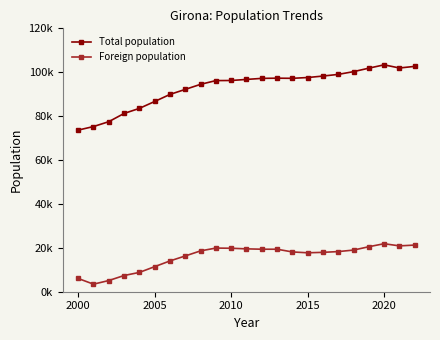

Rank the series by their average value, from highest to lowest.

Total population, Foreign population